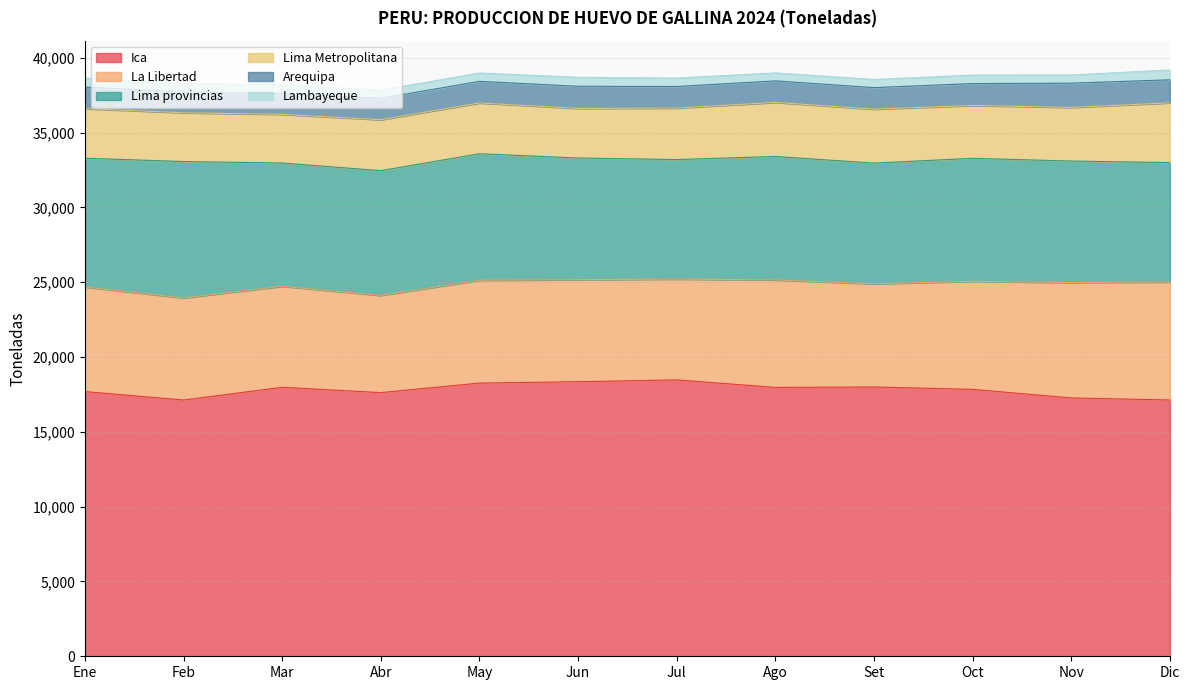

Which category has the highest value across all series?

Jul